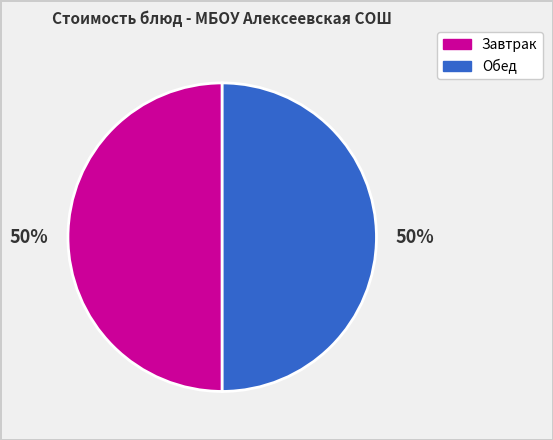

To the nearest percent, what is the average slice percentage?

50%